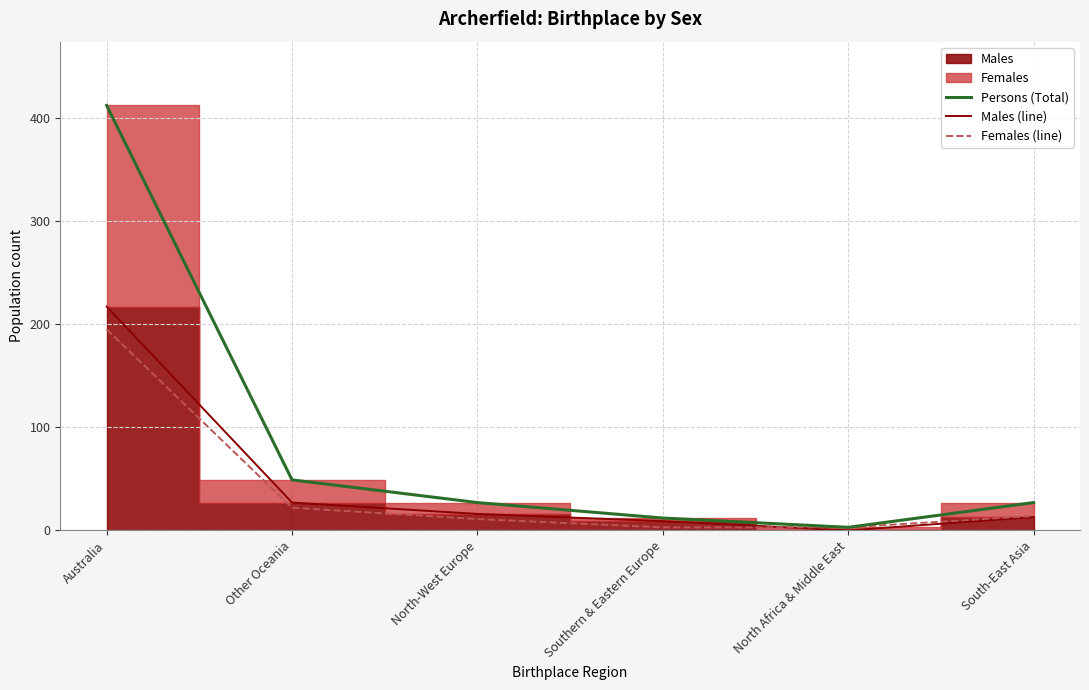

Where is Females (line) nearest to the value 99?

Other Oceania